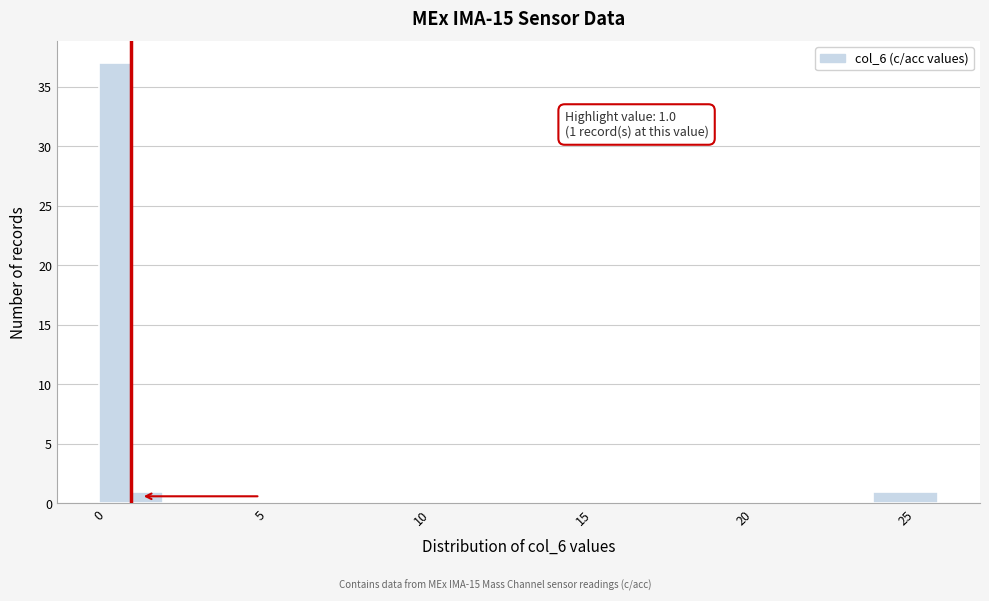

Around what value on the x-axis is the tallest bar? Give the approximate position of its centre, as read against the axis.

0.5